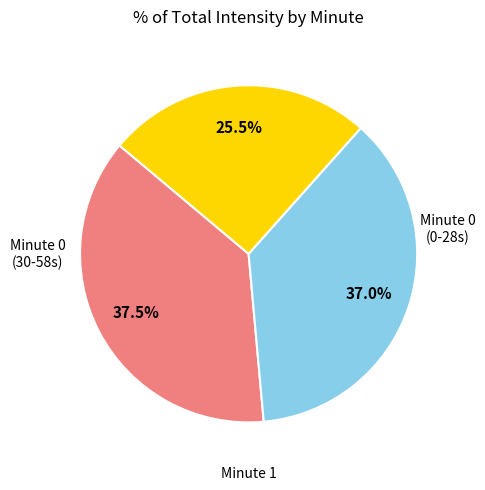

Does any single category account for the majority?

No